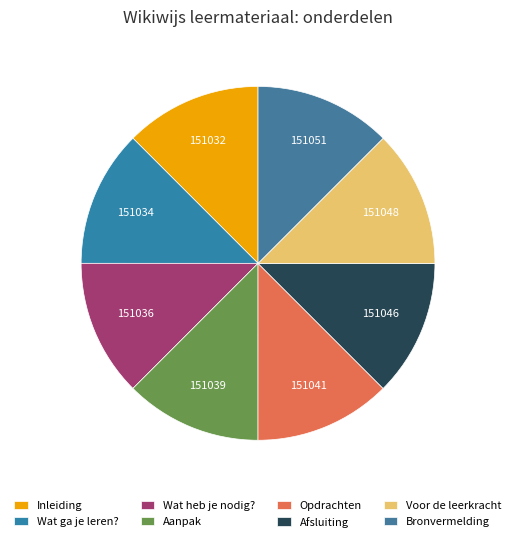

Rank the categories by value from highest to lowest.

Bronvermelding, Voor de leerkracht, Afsluiting, Opdrachten, Aanpak, Wat heb je nodig?, Wat ga je leren?, Inleiding